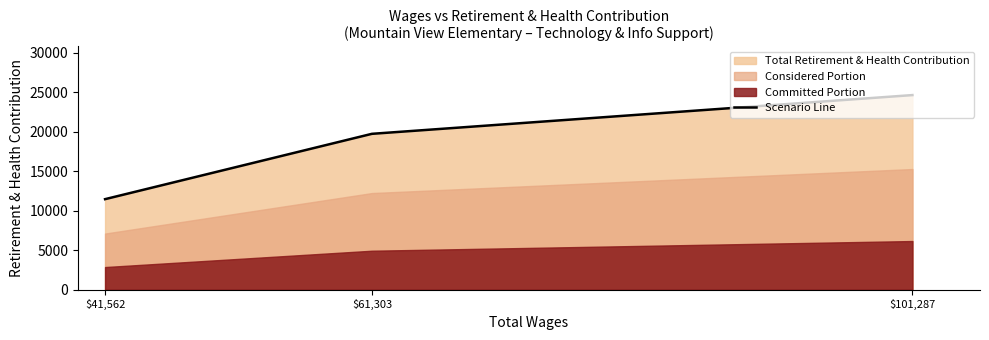

Rank the categories by value from lowest to highest.

$41,562, $61,303, $101,287